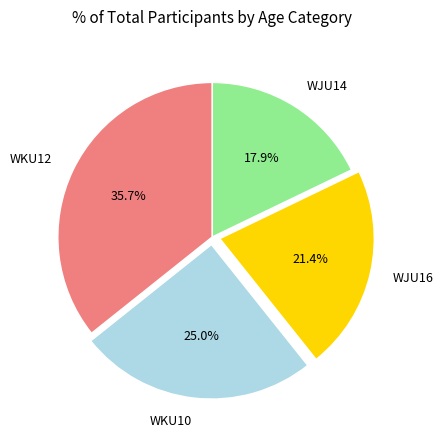

Which slice is the largest?

WKU12